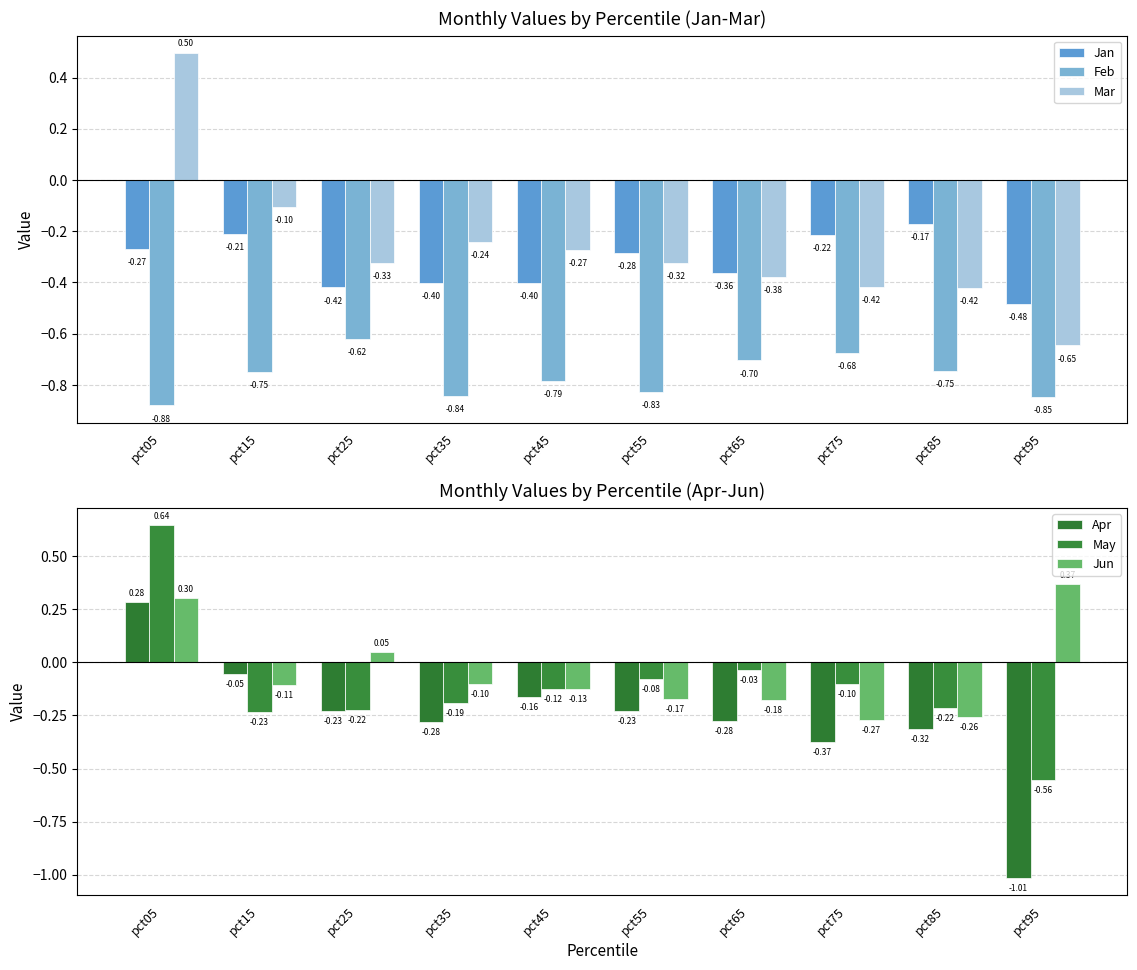

Reading left to right, what are all the values shown in this chart?

Jan: -0.3	-0.2	-0.4	-0.4	-0.4	-0.3	-0.4	-0.2	-0.2	-0.5
Feb: -0.9	-0.8	-0.6	-0.8	-0.8	-0.8	-0.7	-0.7	-0.7	-0.8
Mar: 0.5	-0.1	-0.3	-0.2	-0.3	-0.3	-0.4	-0.4	-0.4	-0.6
Apr: 0.3	-0.1	-0.2	-0.3	-0.2	-0.2	-0.3	-0.4	-0.3	-1.0
May: 0.6	-0.2	-0.2	-0.2	-0.1	-0.1	-0.0	-0.1	-0.2	-0.6
Jun: 0.3	-0.1	0.1	-0.1	-0.1	-0.2	-0.2	-0.3	-0.3	0.4